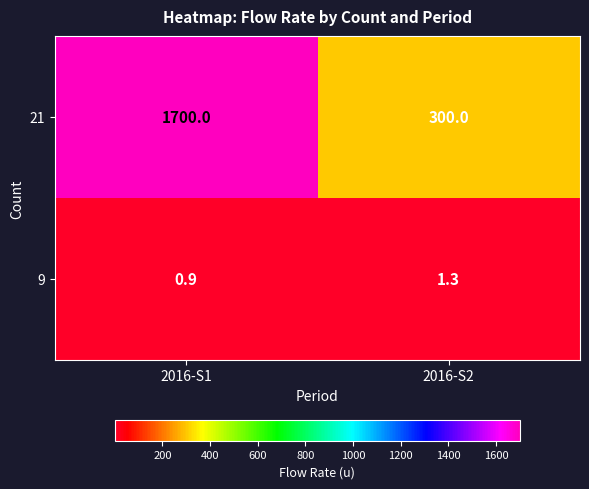

What is the sum of all 21 values?

2000.0